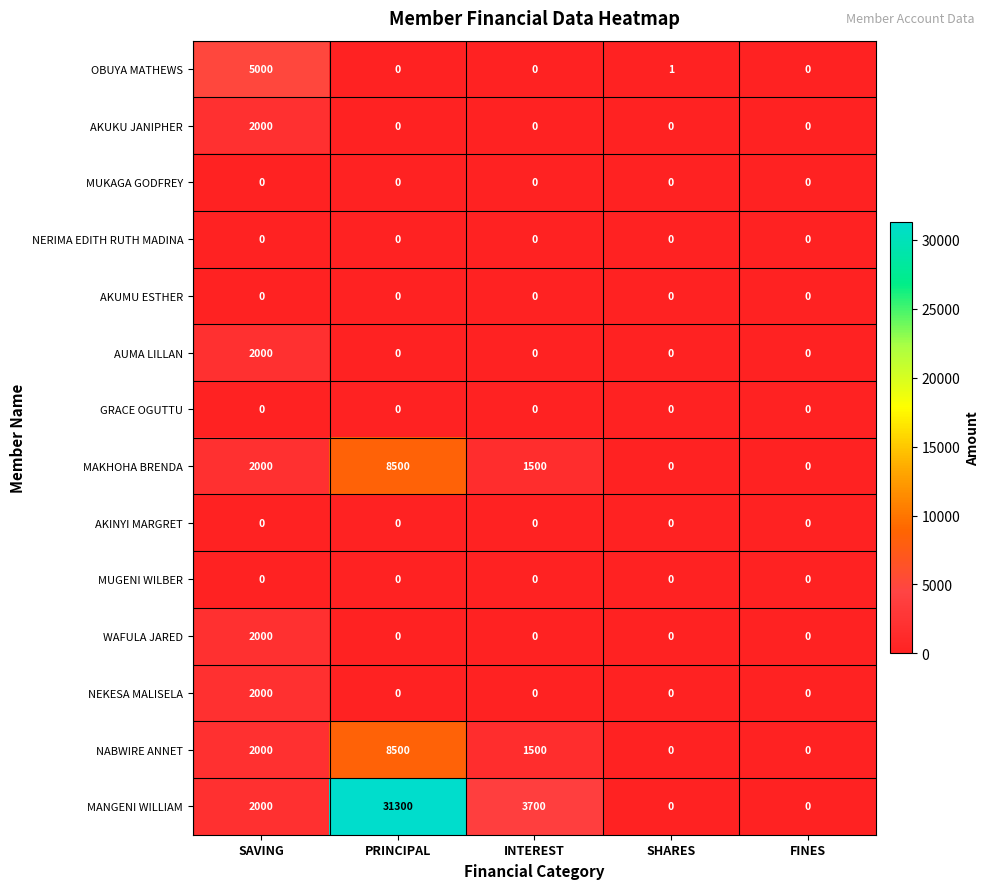

At which category is the sum across all series the highest?

PRINCIPAL